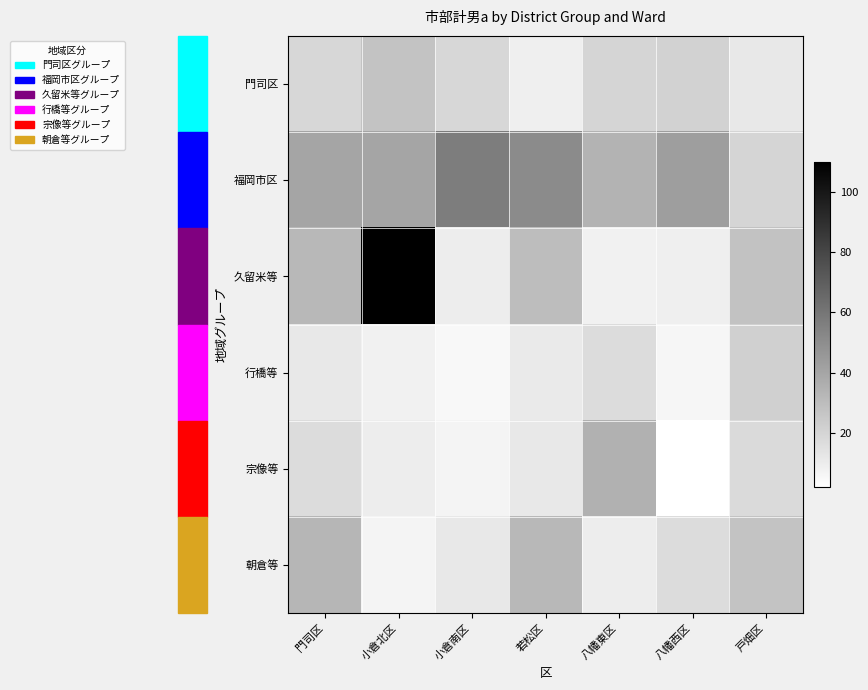

At which category is the sum across all series the highest?

小倉北区